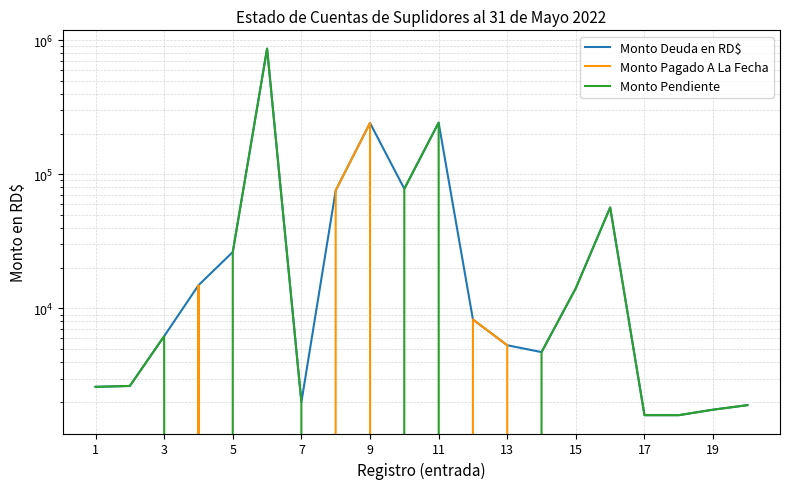

True or false: Monto Pagado A La Fecha has more than 0 interior local peaks.

True